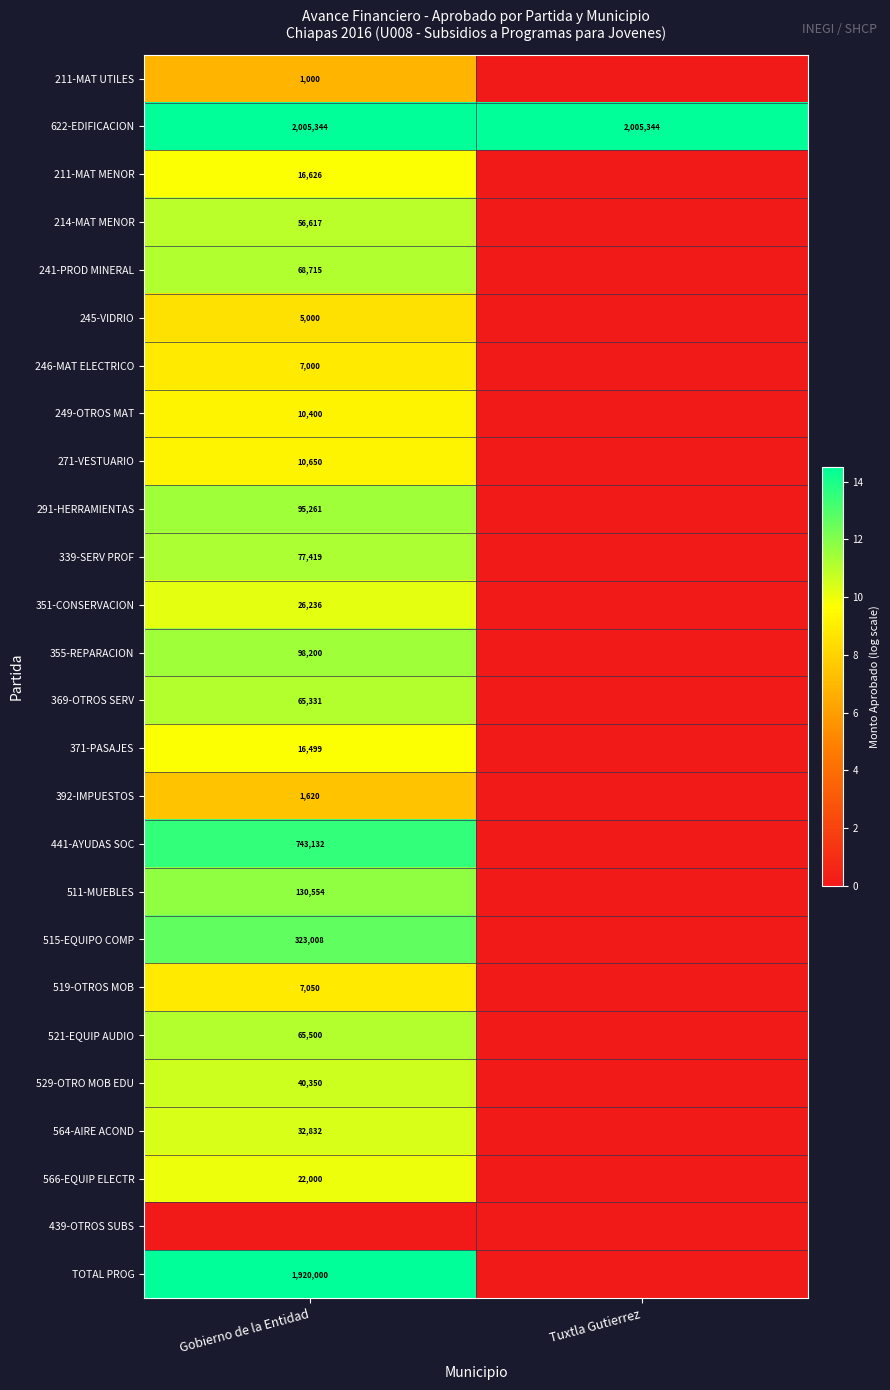

The value of 622-EDIFICACION at Gobierno de la Entidad is 2005344. True or false?

True